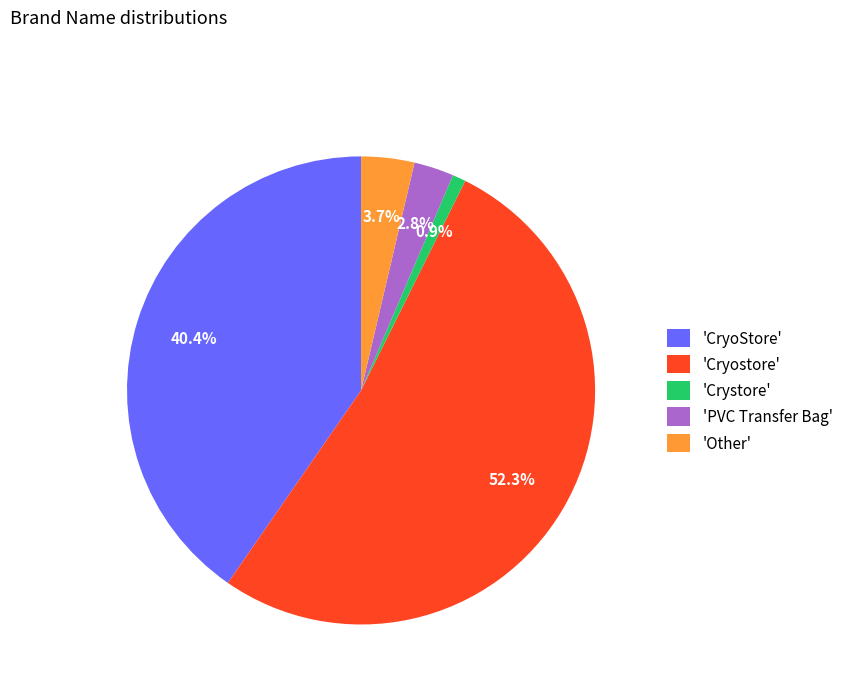

Count the number of slices in the pie.

5